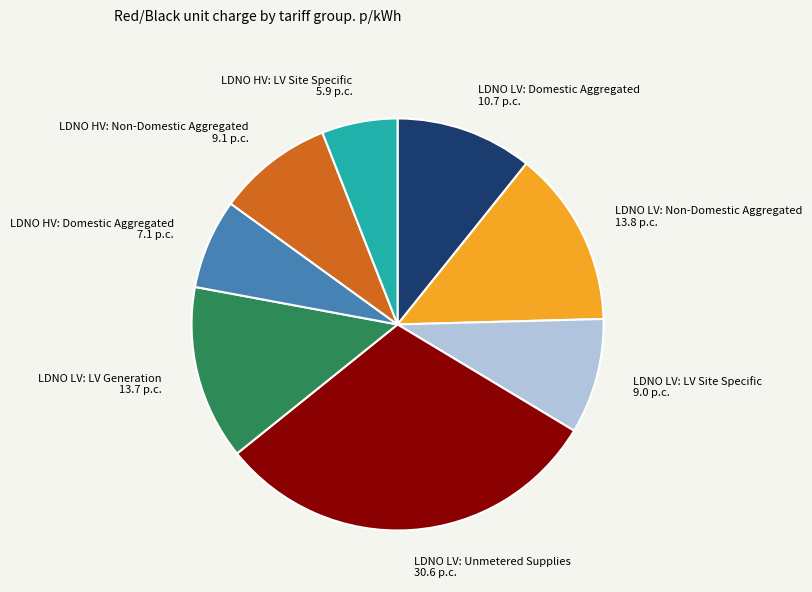

How many segments does this pie chart have?

8